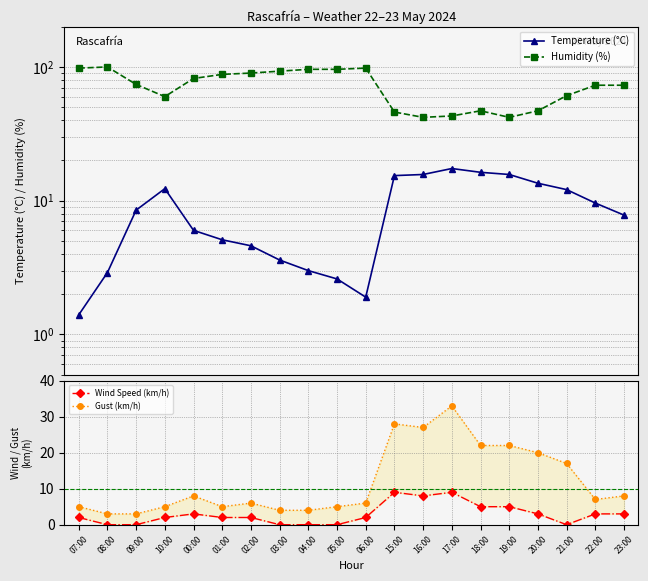

True or false: Gust (km/h) has a value of 5.2 at 09:00.

False